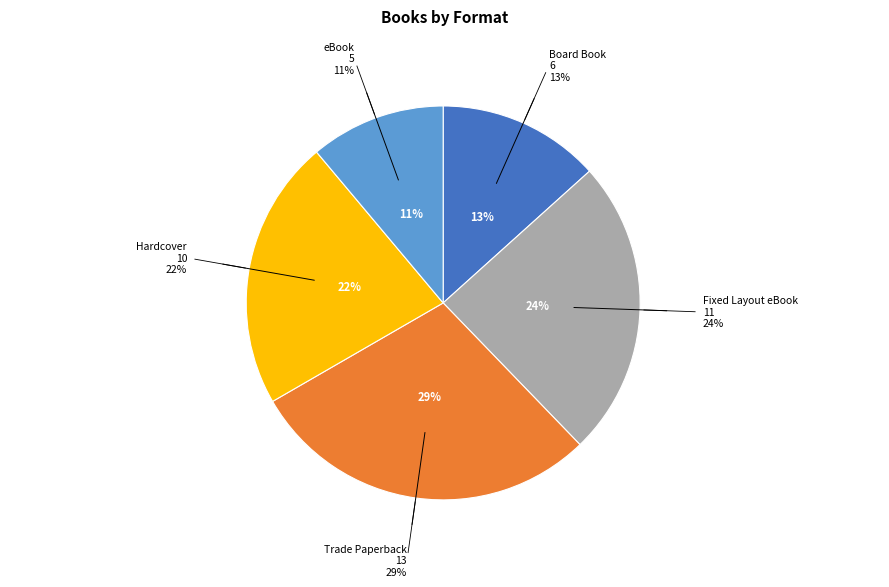

Count the number of slices in the pie.

5